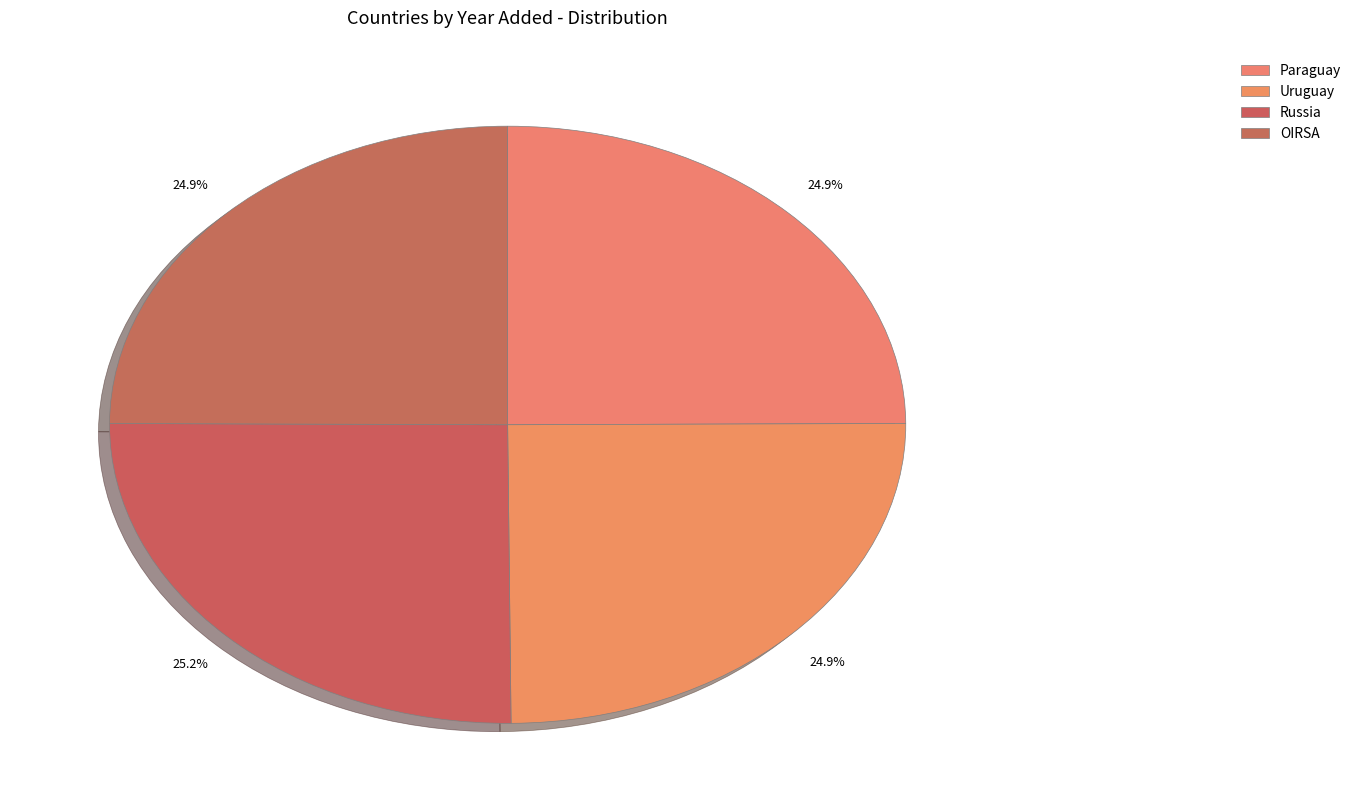

How many slices are in this pie chart?

4